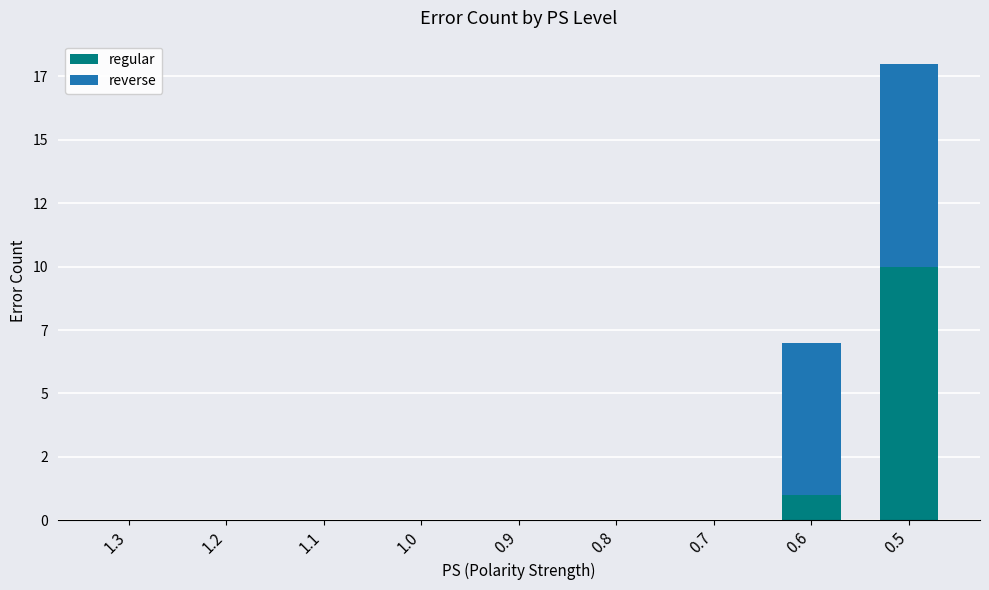

Rank the series at 1.0 from highest to lowest value.

regular, reverse